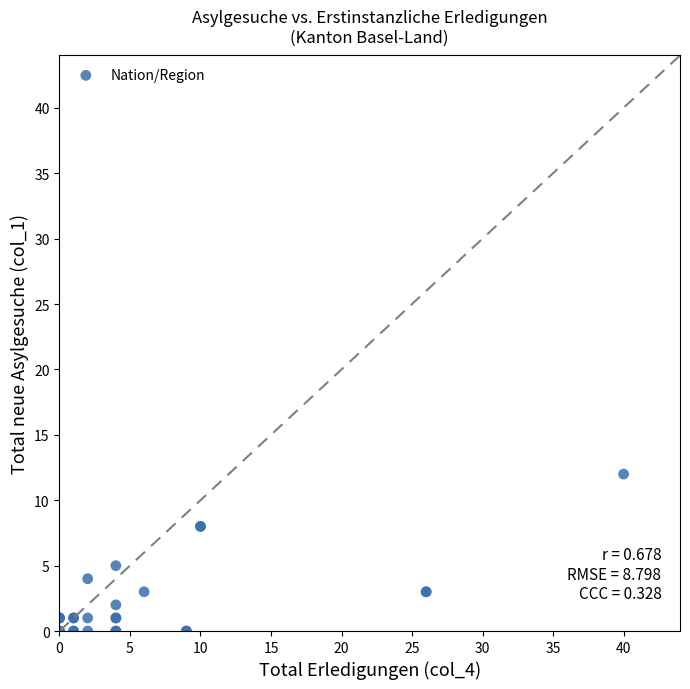

What Y value in the scatter plot is closest to 6?

5